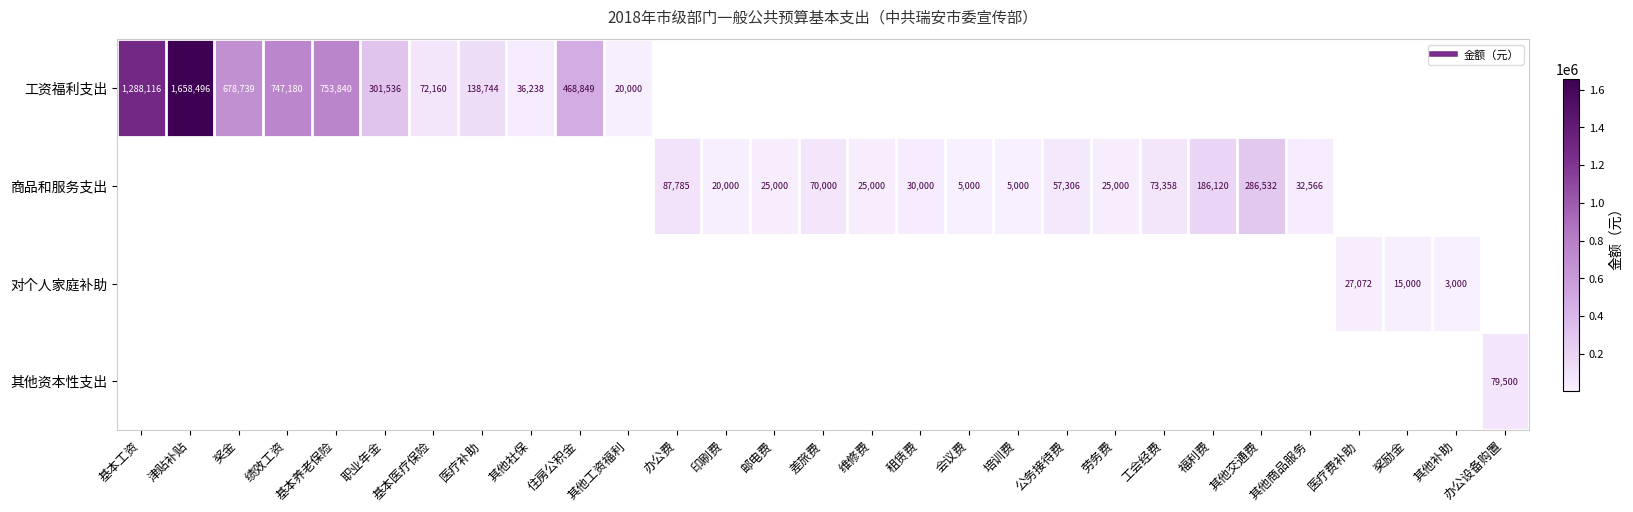

What is the sum of all 对个人家庭补助 values?

45072.0